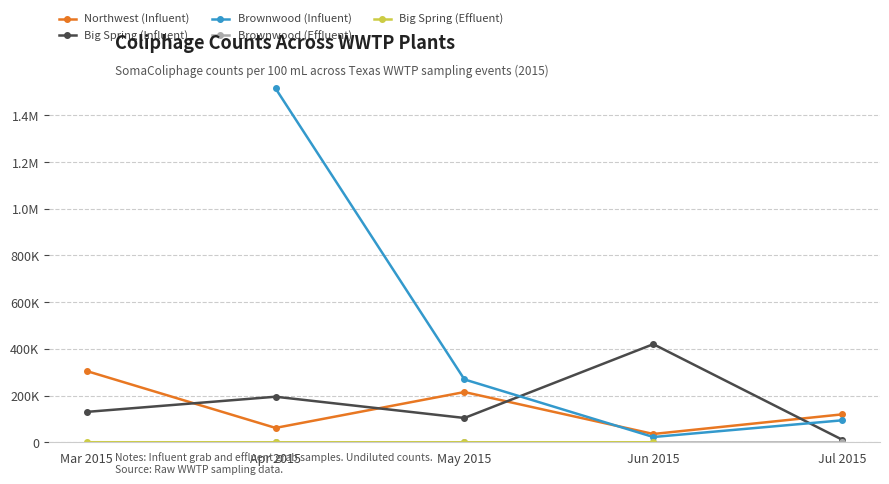

How many times do Big Spring (Influent) and Northwest (Influent) cross each other?

4